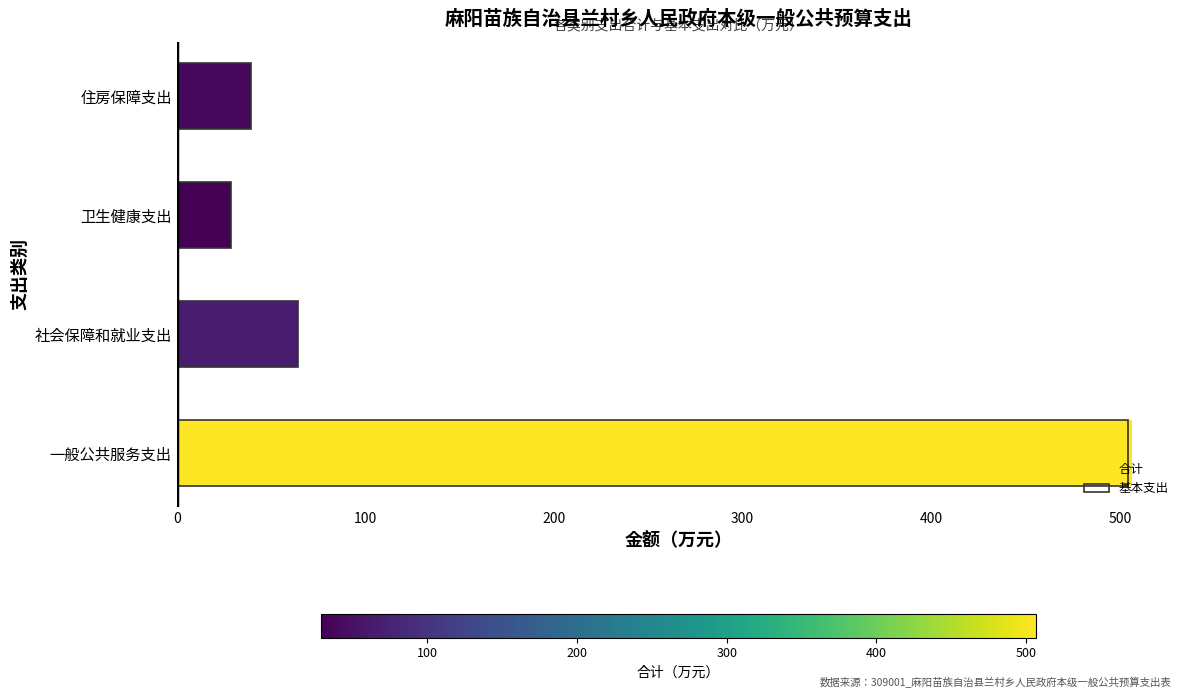

Reading left to right, what are all the values shown in this chart?

合计: 506.5	64.3	28.9	39.2
基本支出: 504.5	64.3	28.9	39.2